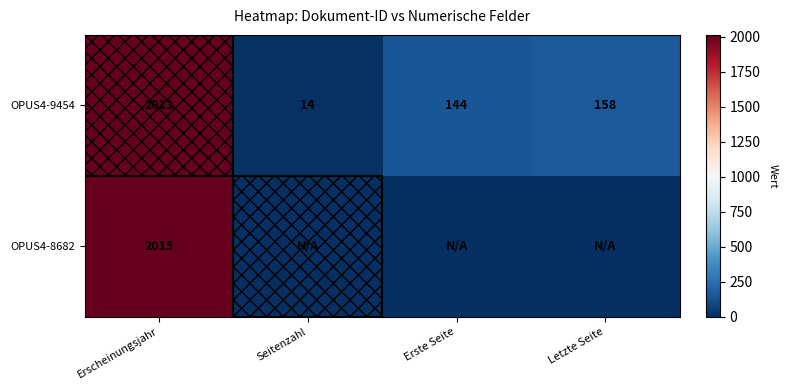

True or false: OPUS4-8682 has a value of 2834 at Erscheinungsjahr.

False